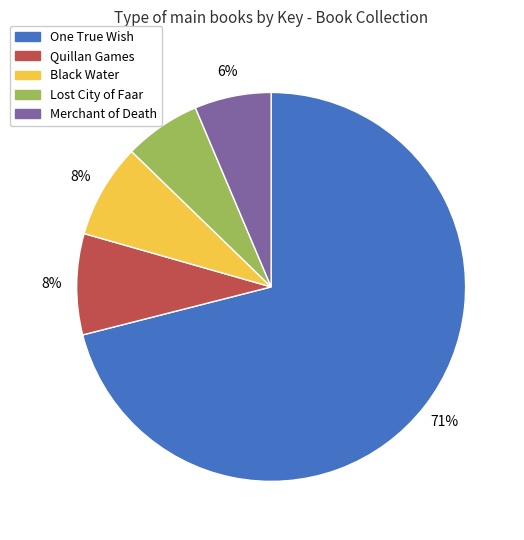

How many segments does this pie chart have?

5